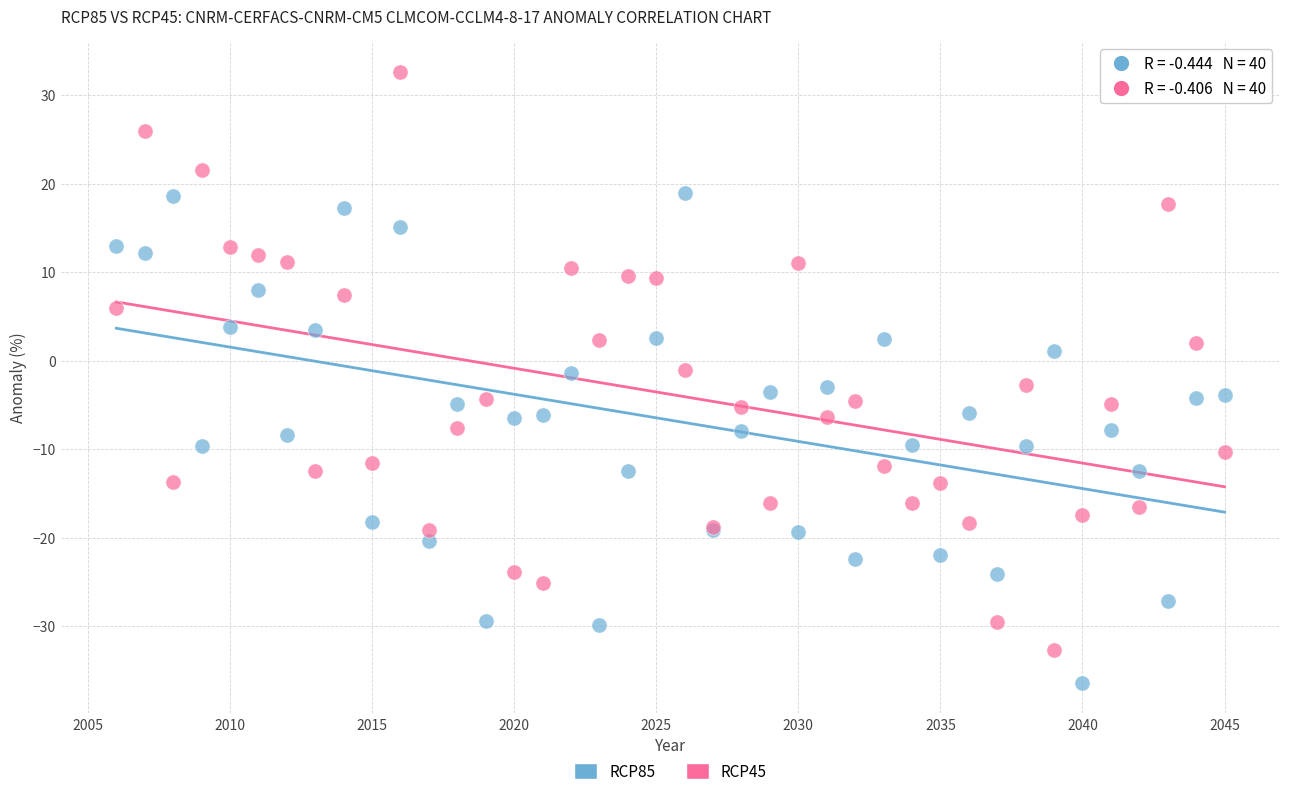

Which series reaches the minimum Y coordinate?

RCP85